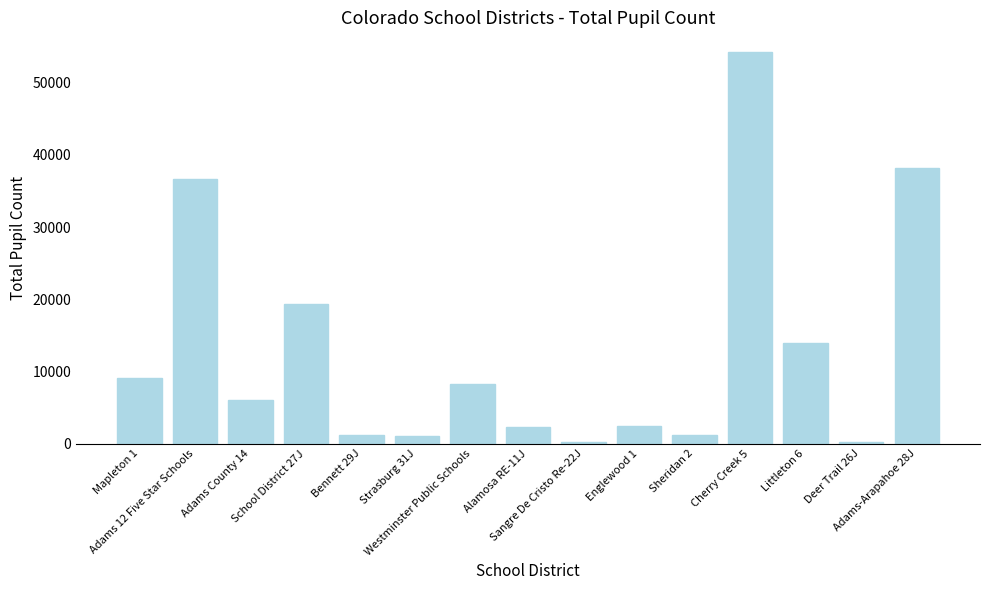

What position from the left is Deer Trail 26J?

14